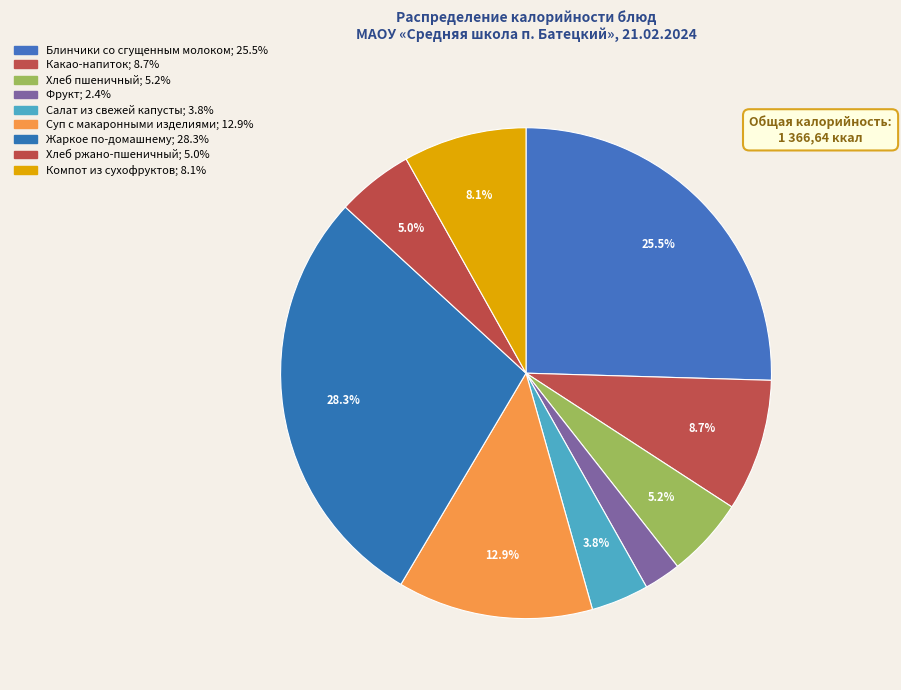

How many segments does this pie chart have?

9